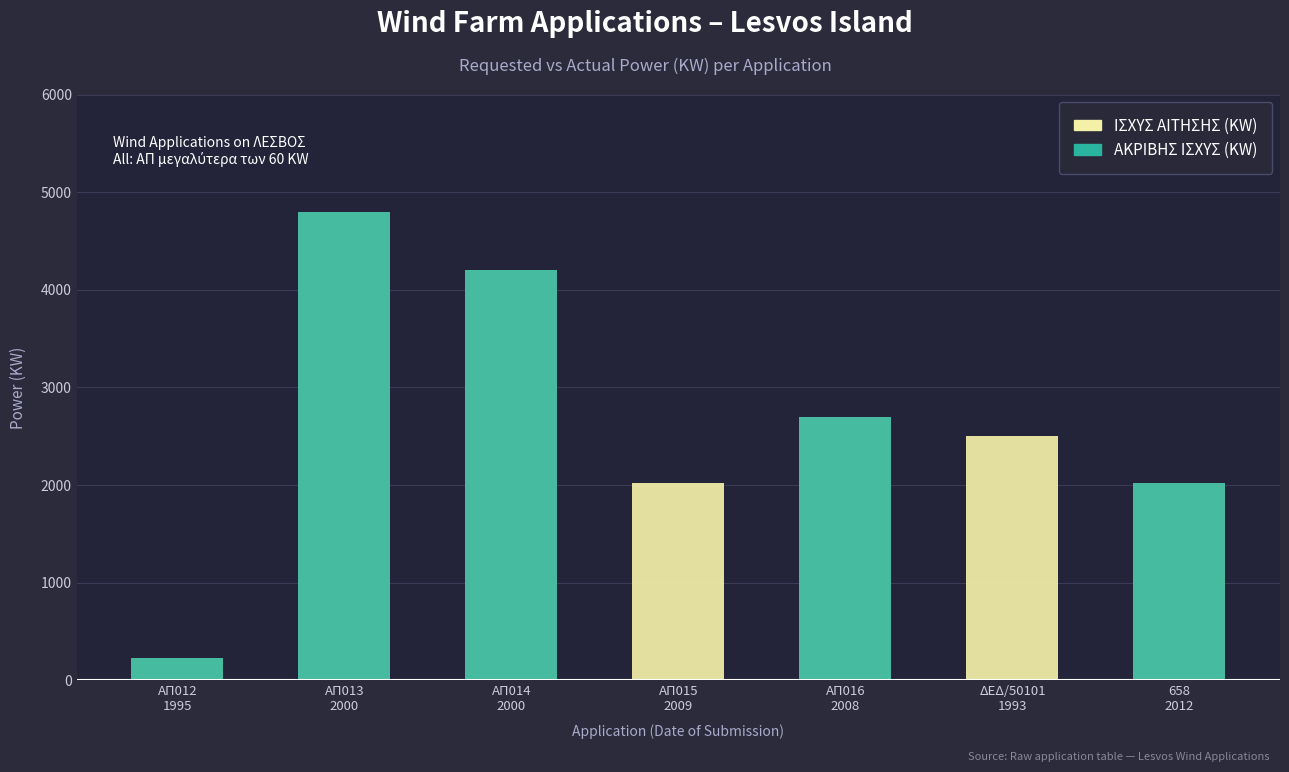

Reading left to right, extract all data points from this chart.

ΙΣΧΥΣ ΑΙΤΗΣΗΣ (KW): ΑΠ012
1995=225	ΑΠ013
2000=4800	ΑΠ014
2000=4200	ΑΠ015
2009=2025	ΑΠ016
2008=2700	ΔΕΔ/50101
1993=2500	658
2012=2025
ΑΚΡΙΒΗΣ ΙΣΧΥΣ (KW): ΑΠ012
1995=225	ΑΠ013
2000=4800	ΑΠ014
2000=4200	ΑΠ015
2009=0	ΑΠ016
2008=2700	ΔΕΔ/50101
1993=0	658
2012=2025